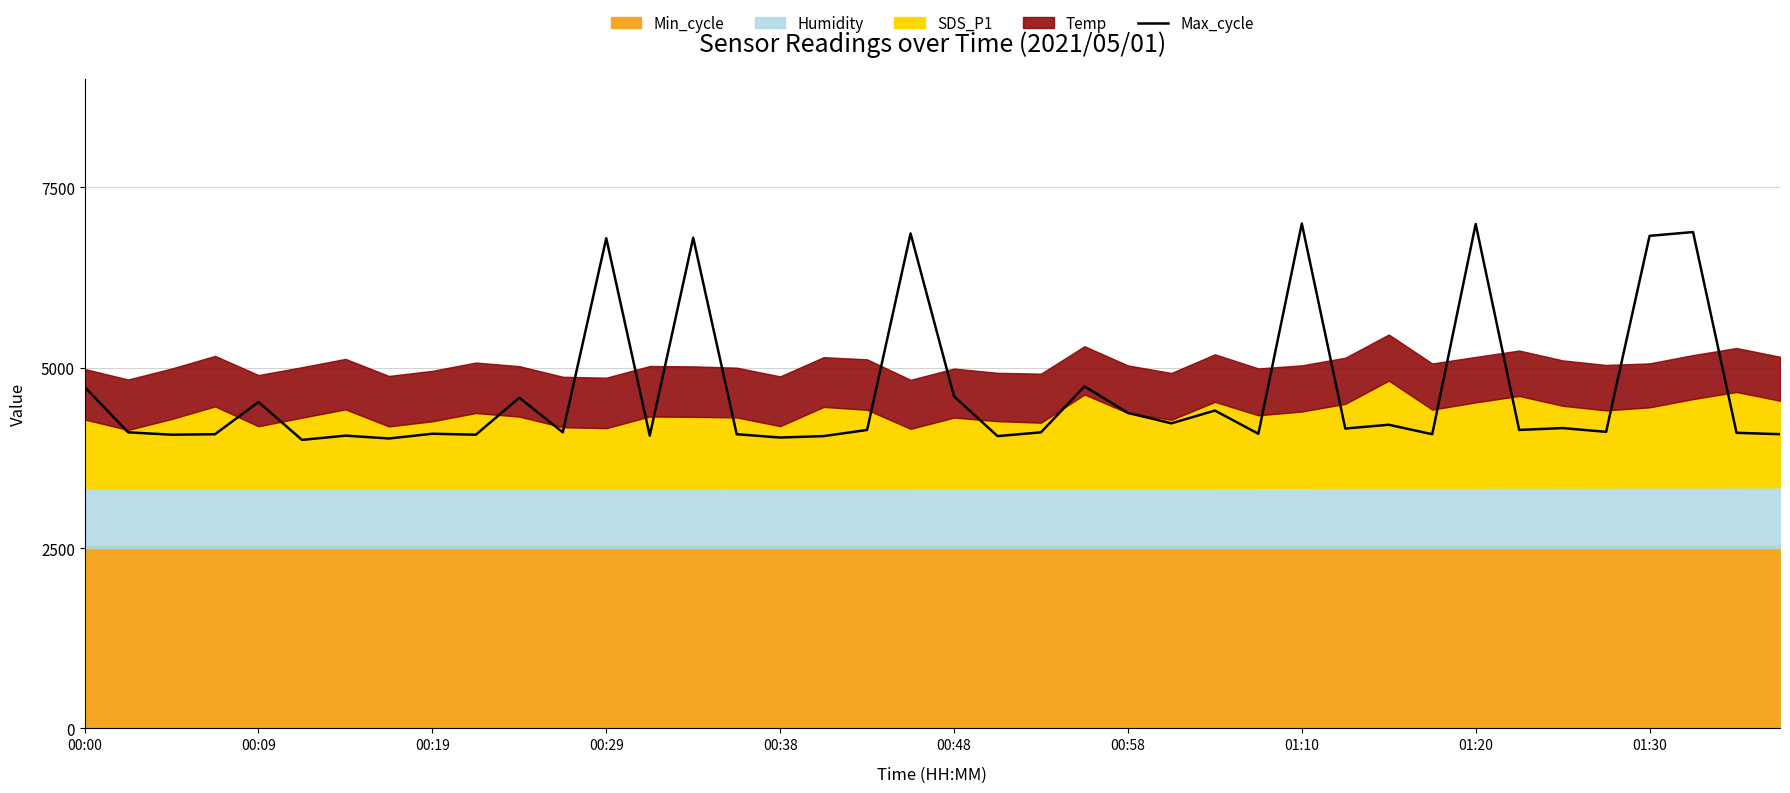

The value of Max_cycle at 00:29 is 11313.3. True or false?

False